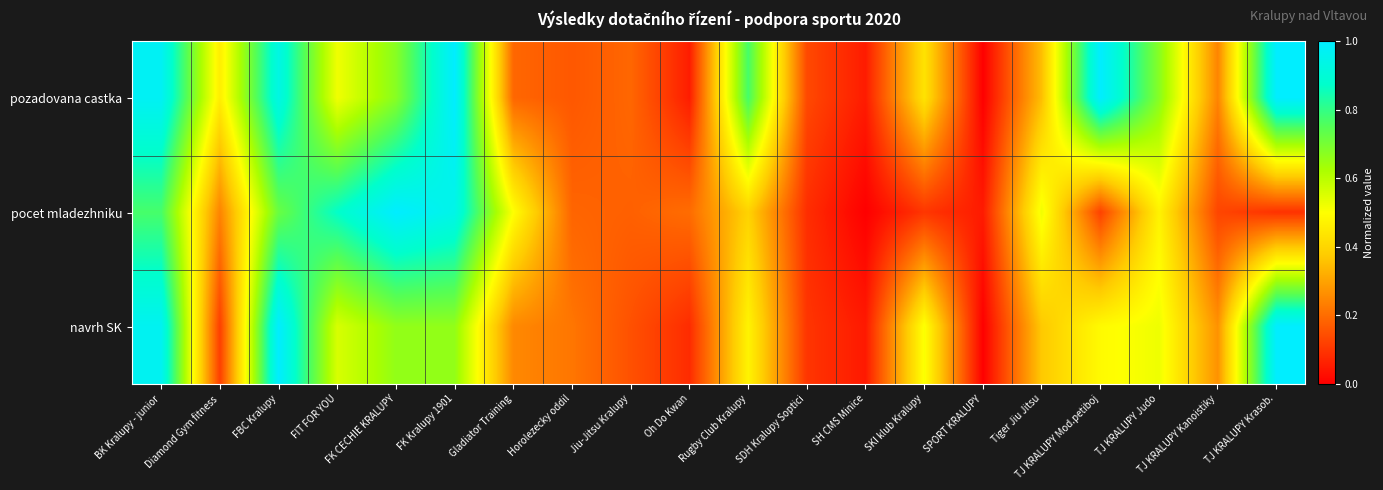

How many distinct data groups are displayed?

3